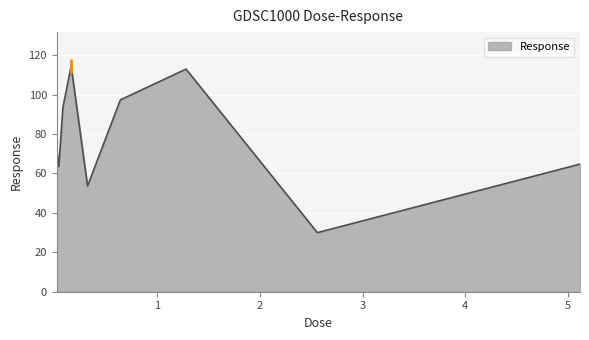

What is the smallest value displayed?

30.0